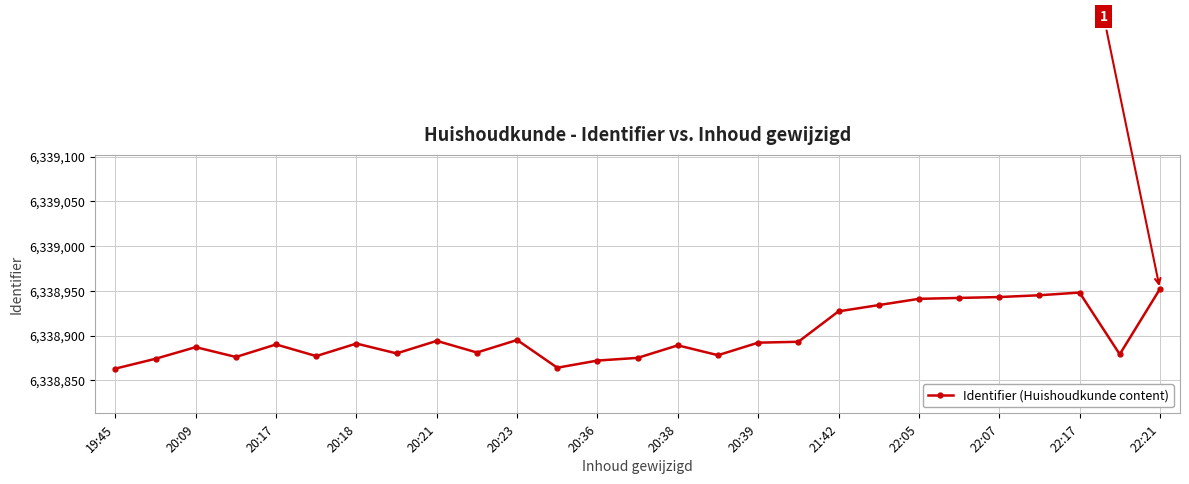

What is the difference between the maximum and minimum values?

89